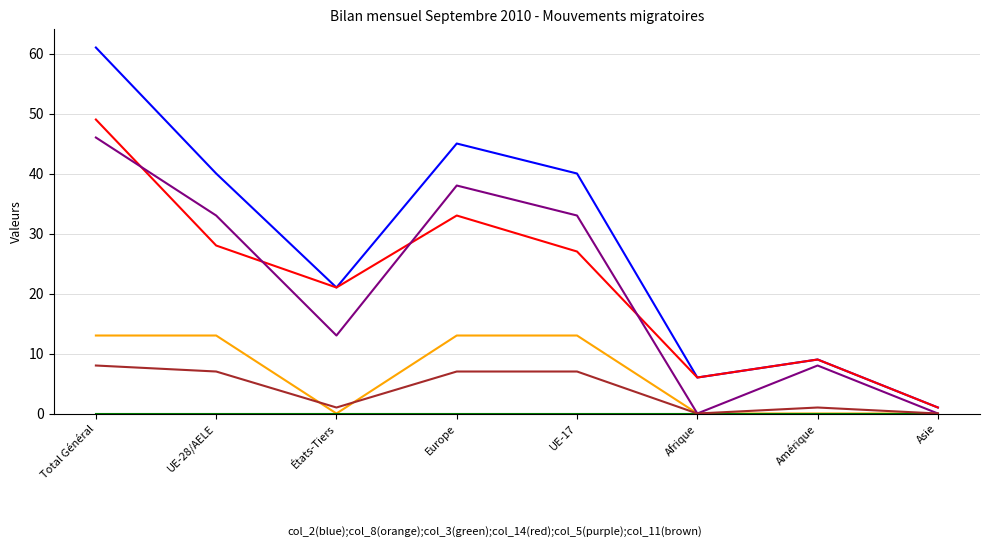

What is the maximum value shown in the chart?

61